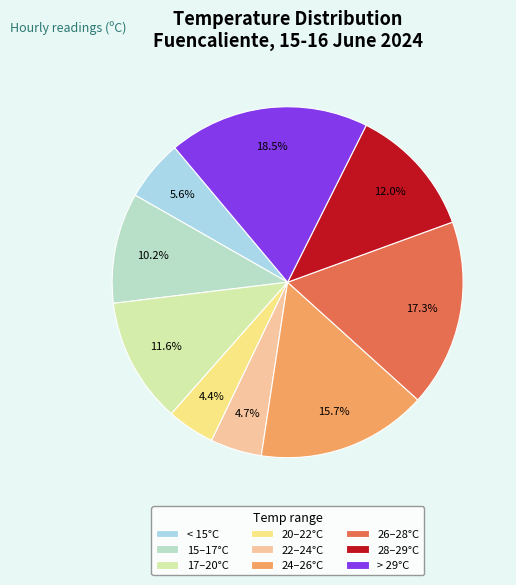

How many segments does this pie chart have?

9